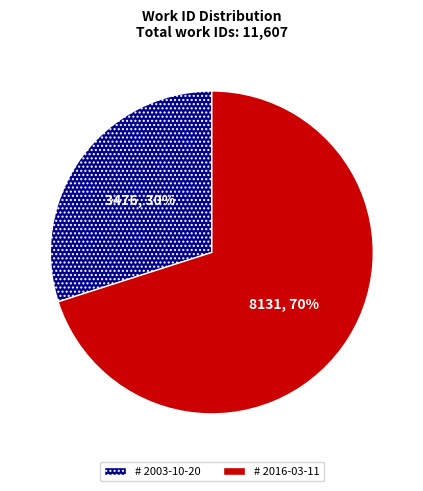

Is there any slice that represents more than half of the pie?

Yes